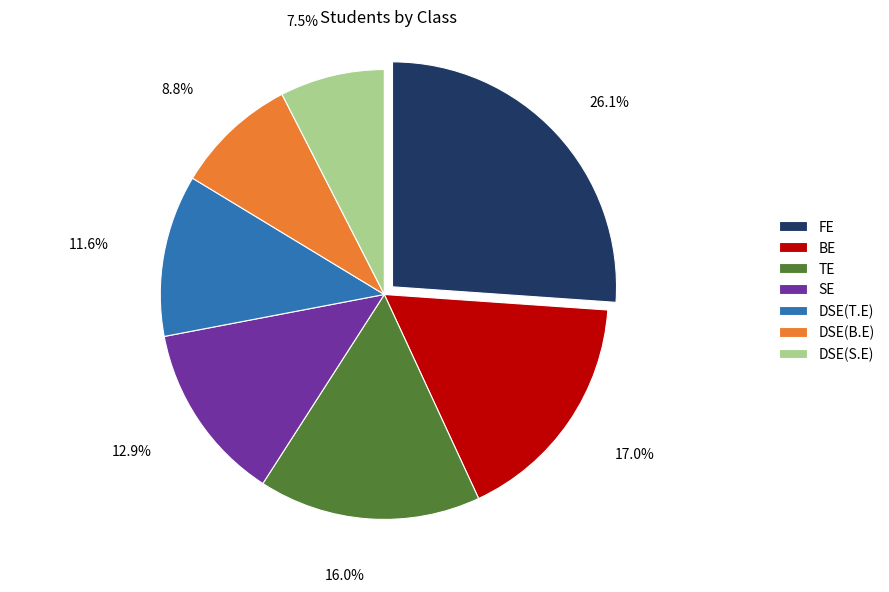

Rank the categories by value from highest to lowest.

FE, BE, TE, SE, DSE(T.E), DSE(B.E), DSE(S.E)